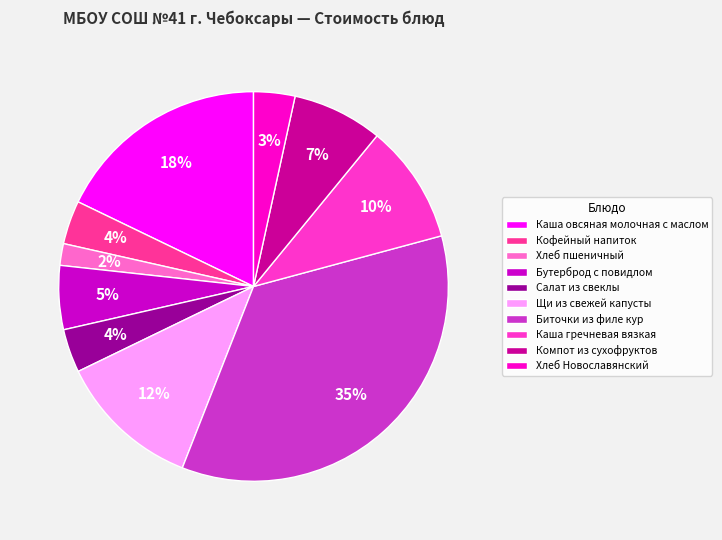

To the nearest percent, what is the difference between the largest and smallest slice percentages?

33%